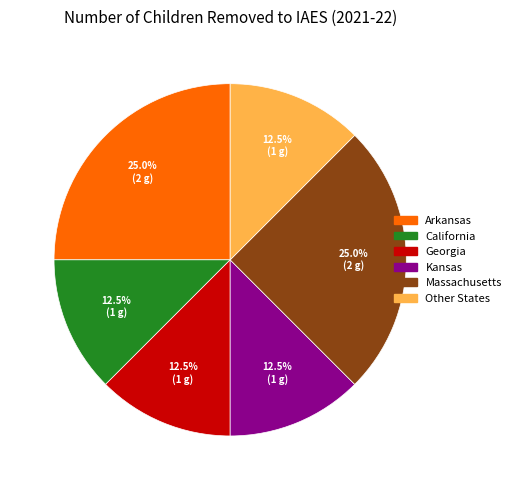

Approximately how many times larger is the value at Georgia compared to Kansas?

1.0